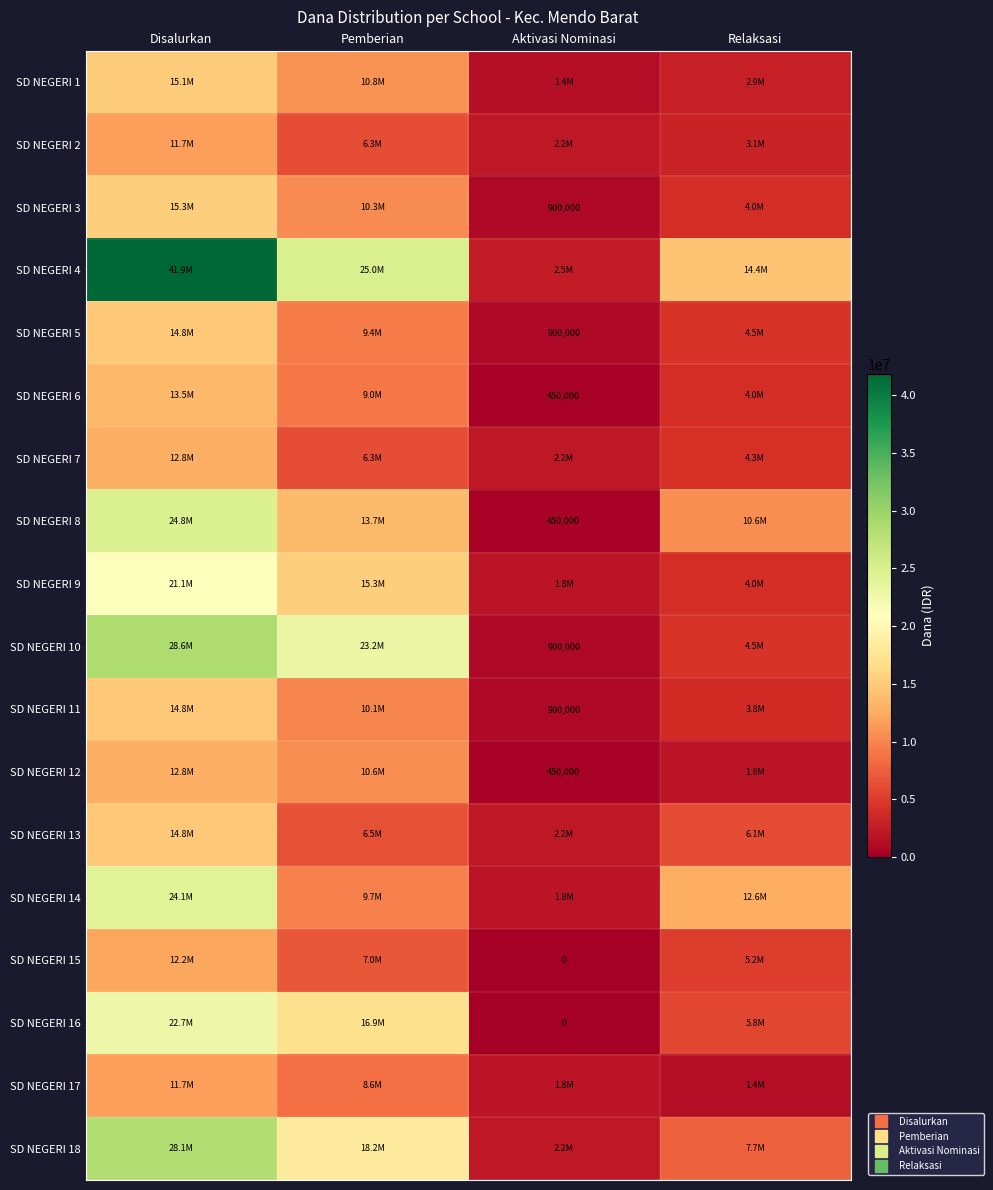

What is the sum of all SD NEGERI 8 values?

49500000